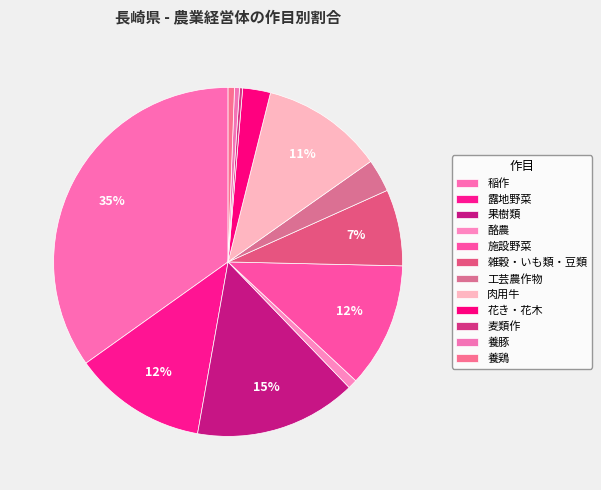

Count the number of slices in the pie.

12